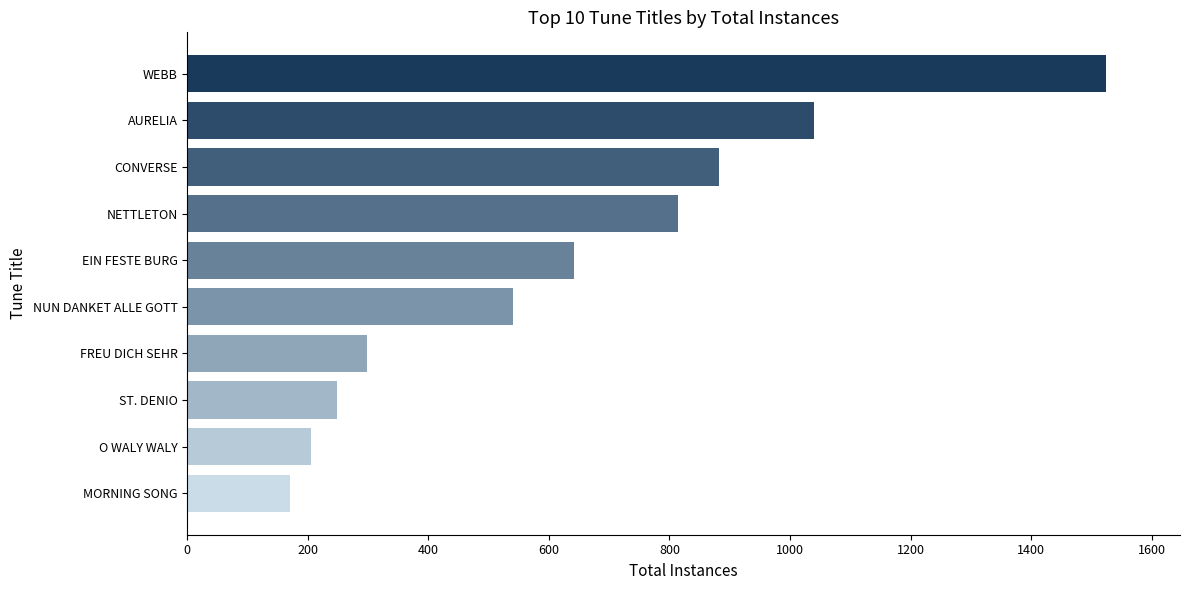

Reading top to bottom, transcribe all the data shown in this chart.

WEBB=1525	AURELIA=1039	CONVERSE=882	NETTLETON=814	EIN FESTE BURG=642	NUN DANKET ALLE GOTT=541	FREU DICH SEHR=299	ST. DENIO=248	O WALY WALY=205	MORNING SONG=170